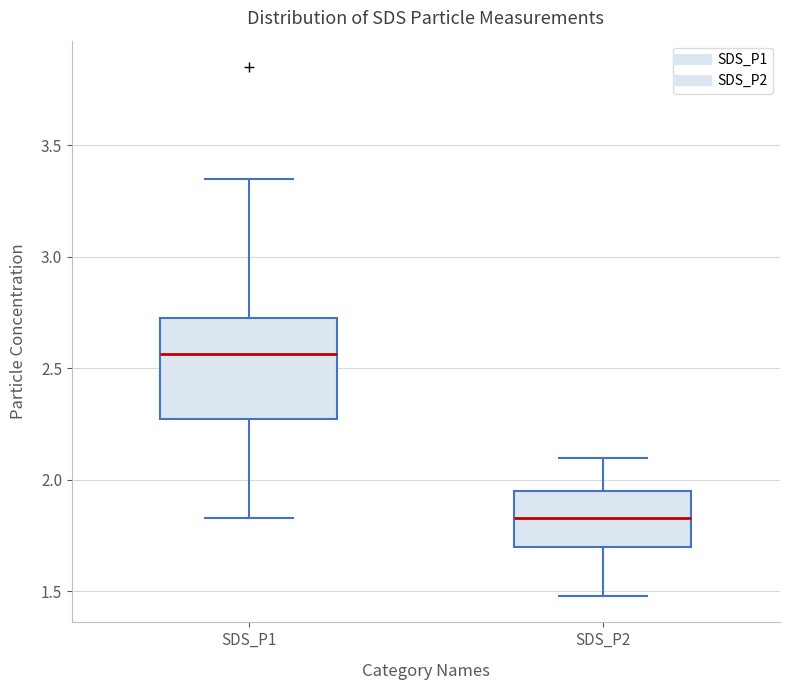

Where is the lower edge of the box for SDS_P1 on the y-axis? The values are not printed on the chart, so give them approximately, as read against the axis.

2.25